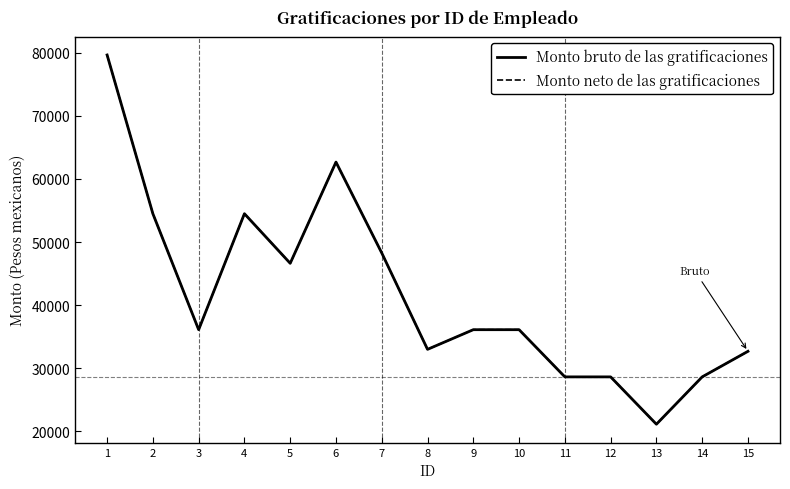

What is the sum of all Monto bruto de las gratificaciones values?

627292.6